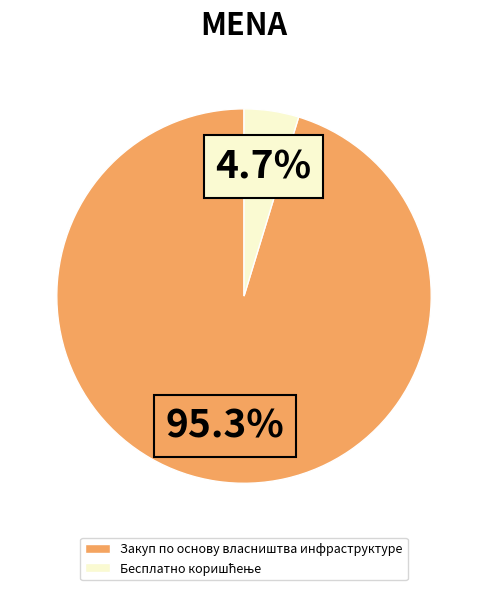

What is the largest slice in the pie chart?

Закуп по основу власништва инфраструктуре